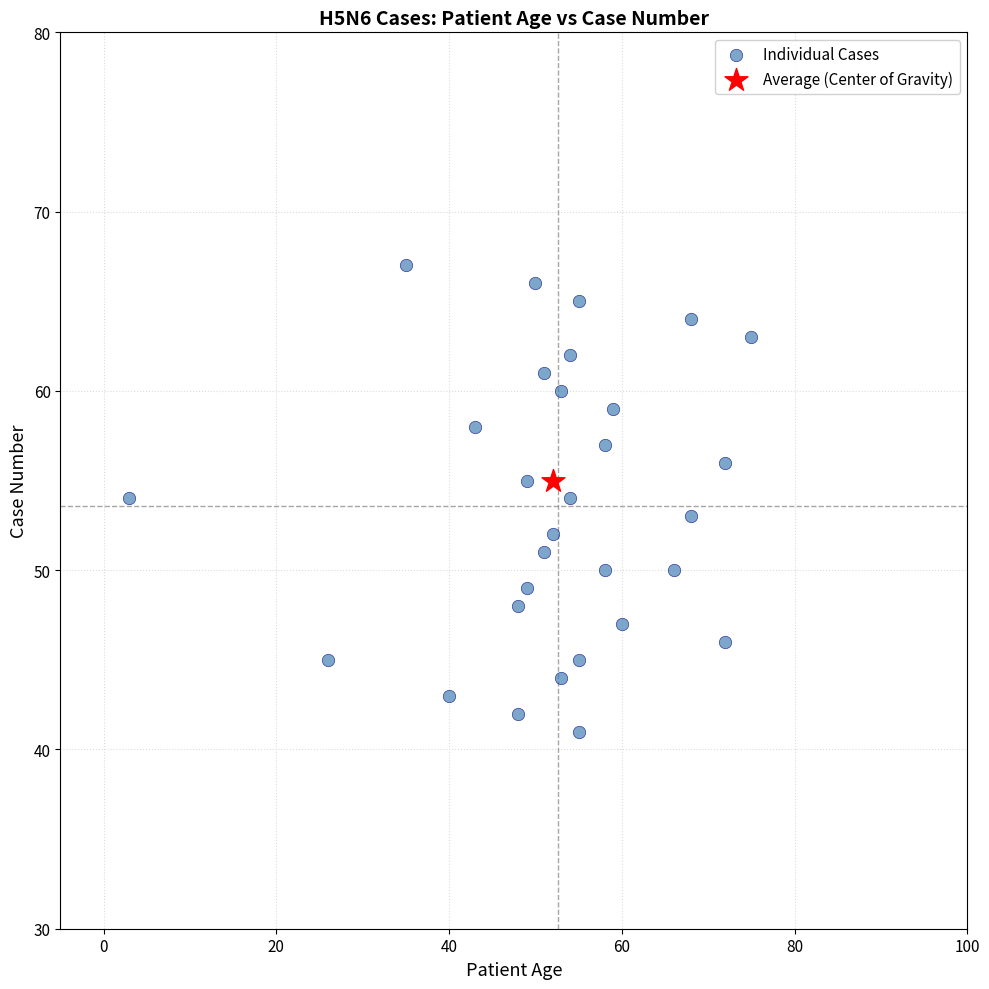

What are all the series names shown in the legend?

Individual Cases, Average (Center of Gravity)